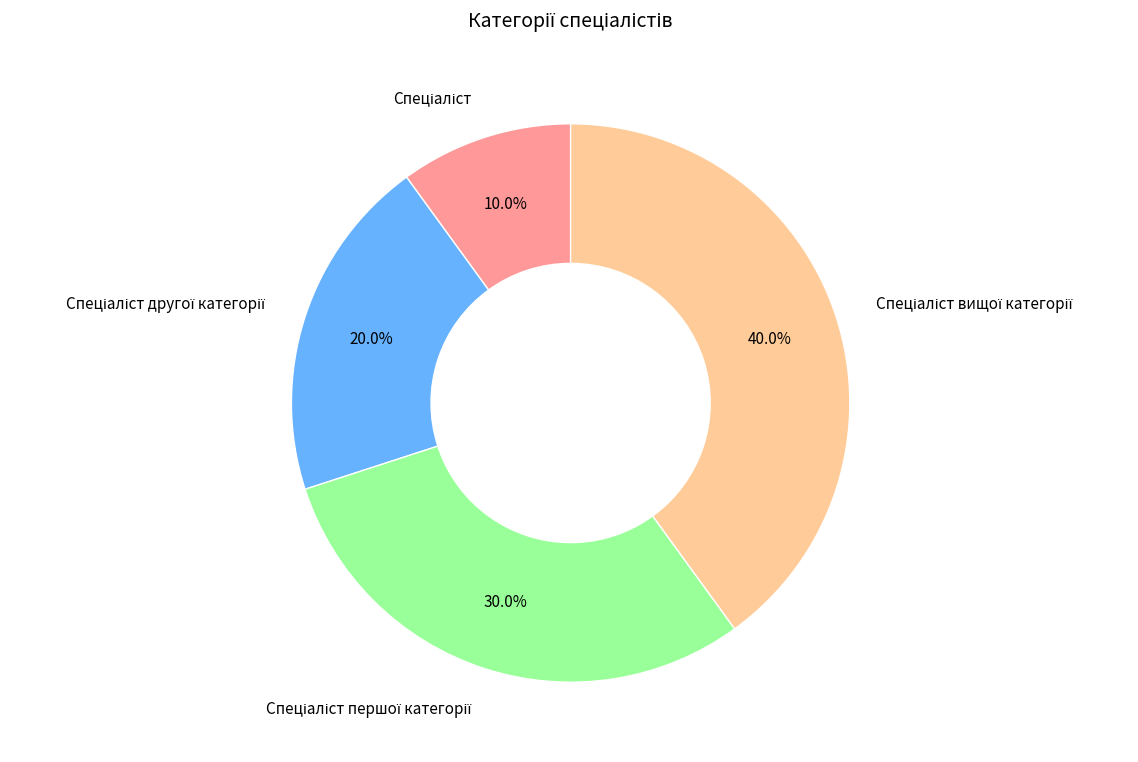

Is there a majority slice in this chart?

No